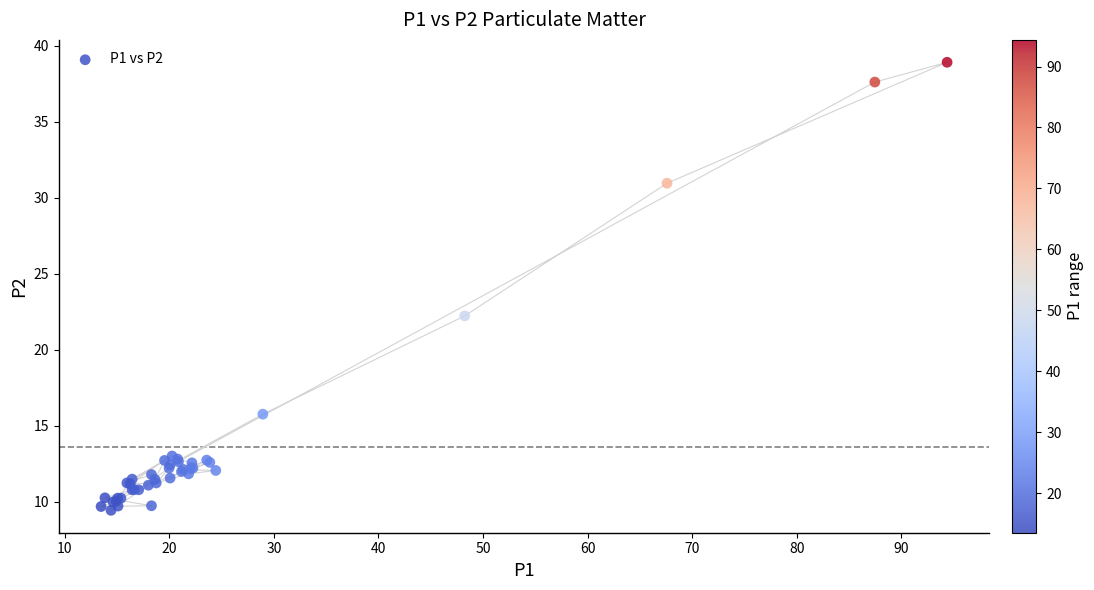

What Y value in the scatter plot is closest to 24?

22.2